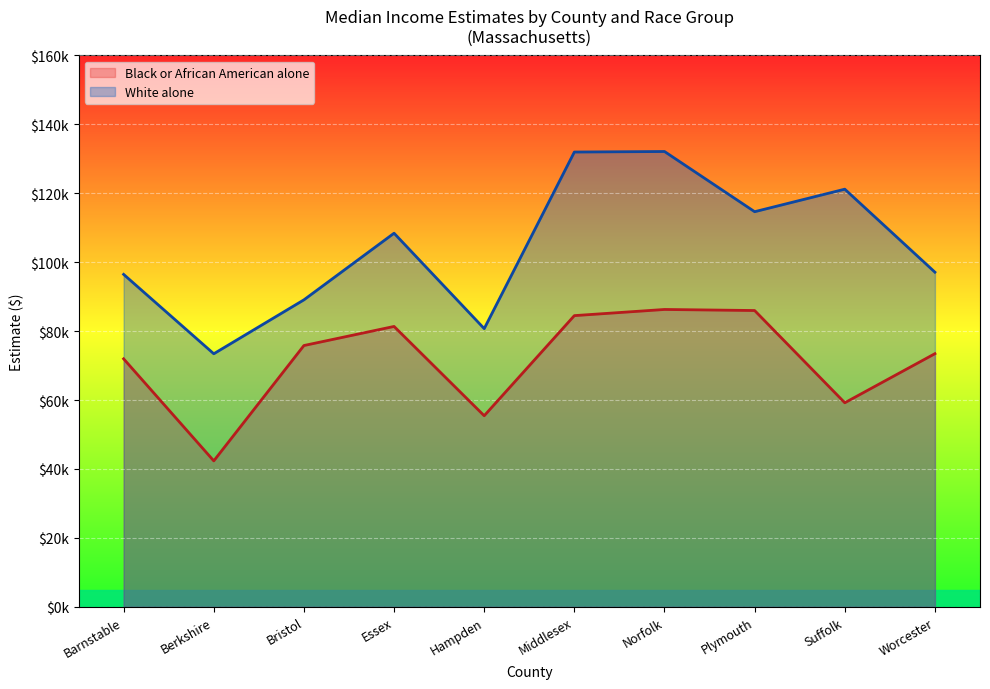

The chart shows a value of 14096 at Hampden. True or false?

False